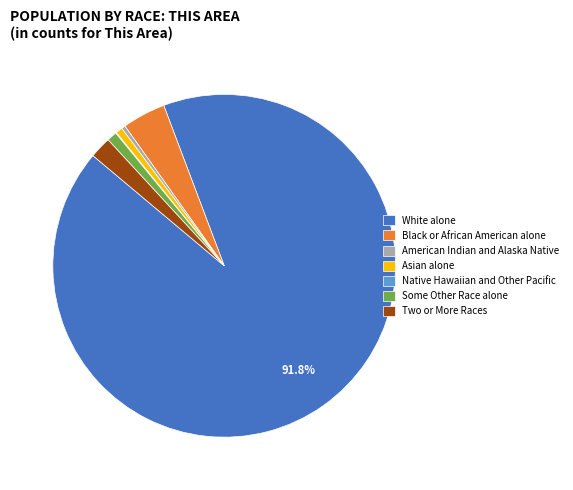

Which has a higher value, Two or More Races or Some Other Race alone?

Two or More Races